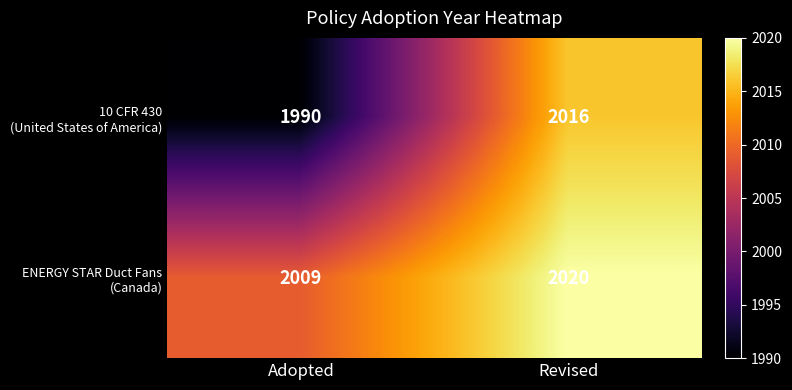

At which category is the sum across all series the highest?

Revised